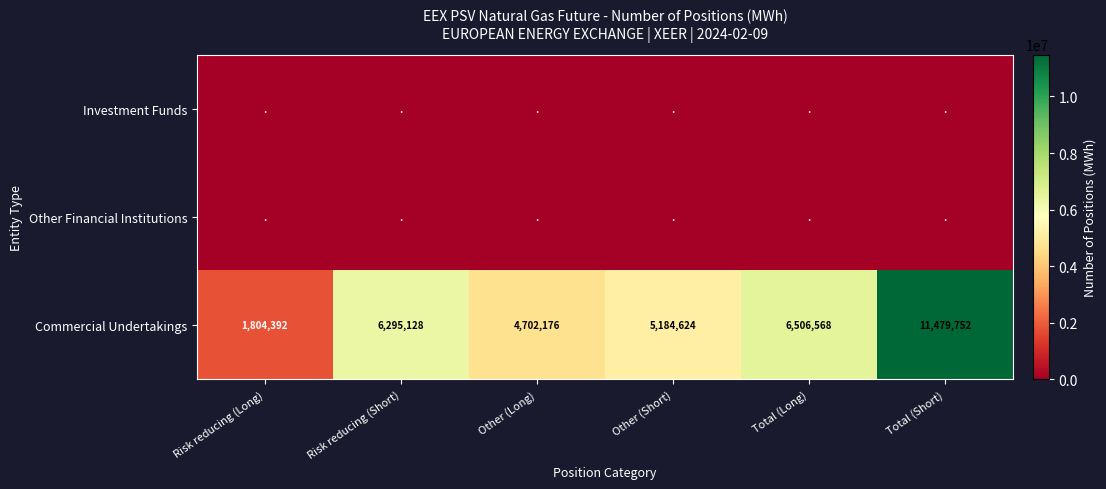

Is it true that Commercial Undertakings equals 1954517 at Risk reducing (Short)?

False